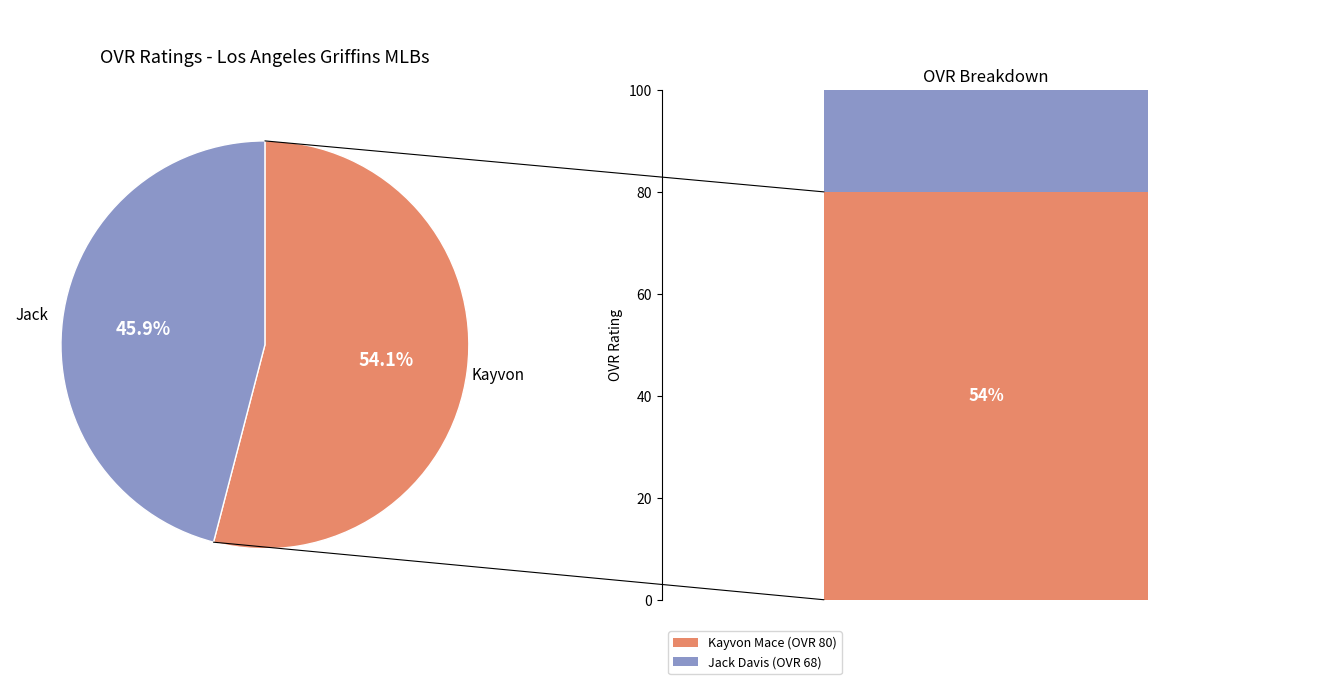

How many slices are in this pie chart?

2